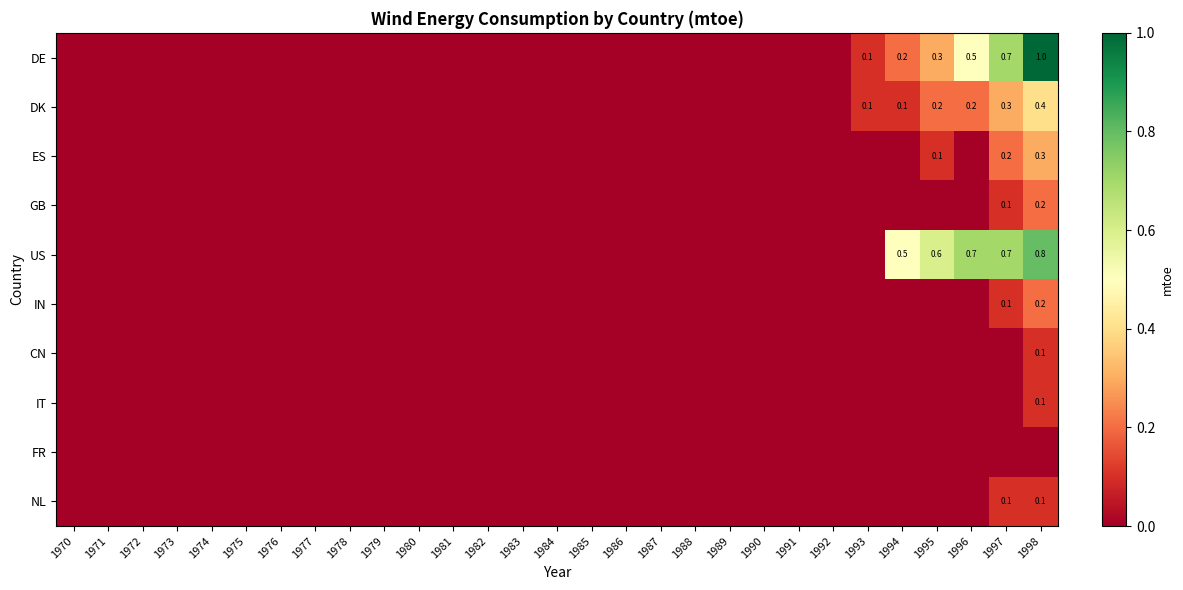

Which category has the highest value in the DE series?

1998